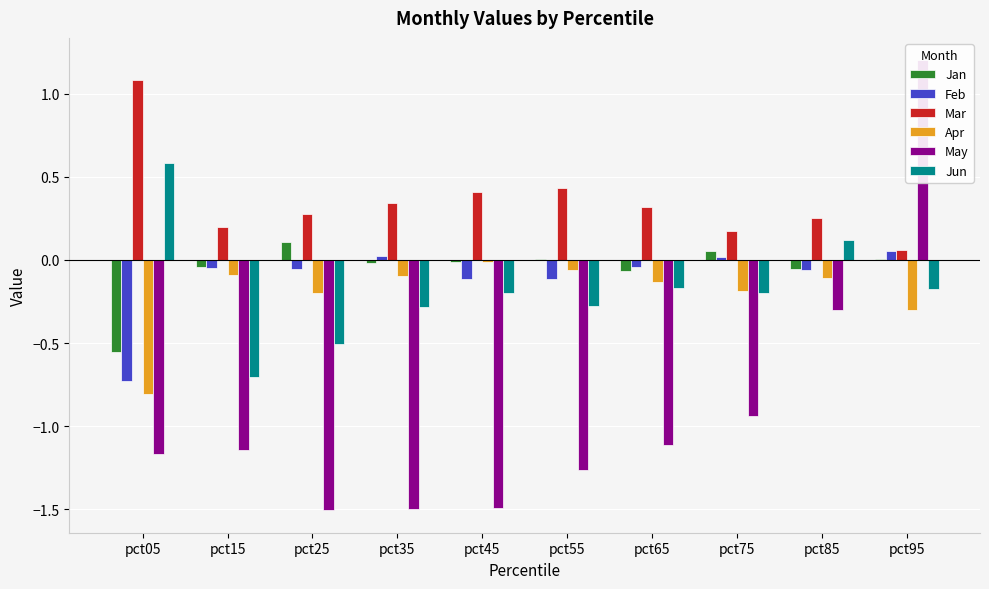

What is the difference between the second highest and minimum values in the Jan series?

0.6